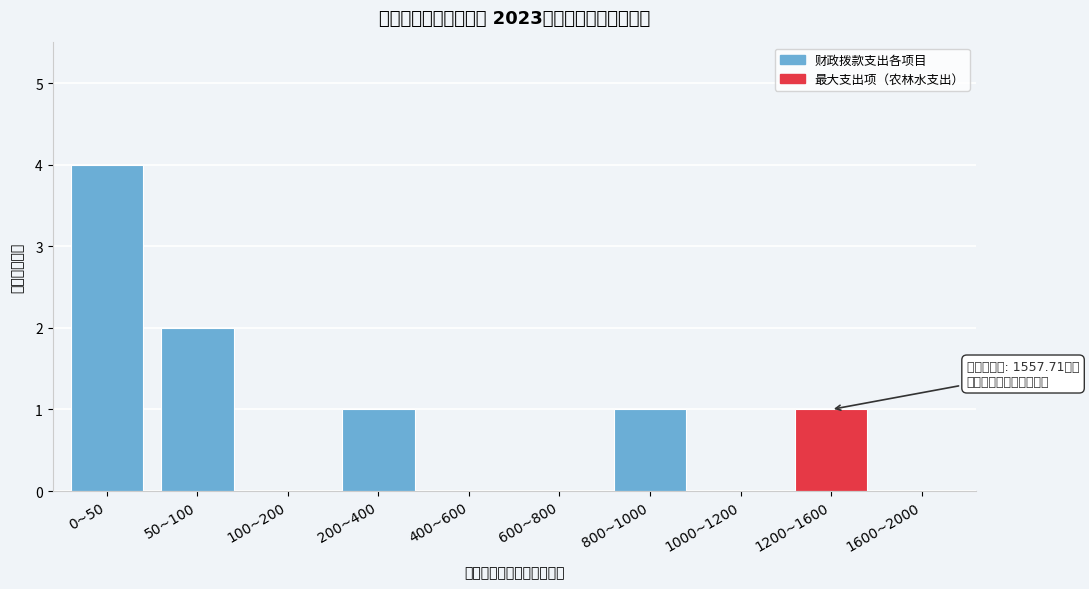

Reading right to left, what are all the values shown in this chart?

1600~2000=0	1200~1600=1	1000~1200=0	800~1000=1	600~800=0	400~600=0	200~400=1	100~200=0	50~100=2	0~50=4